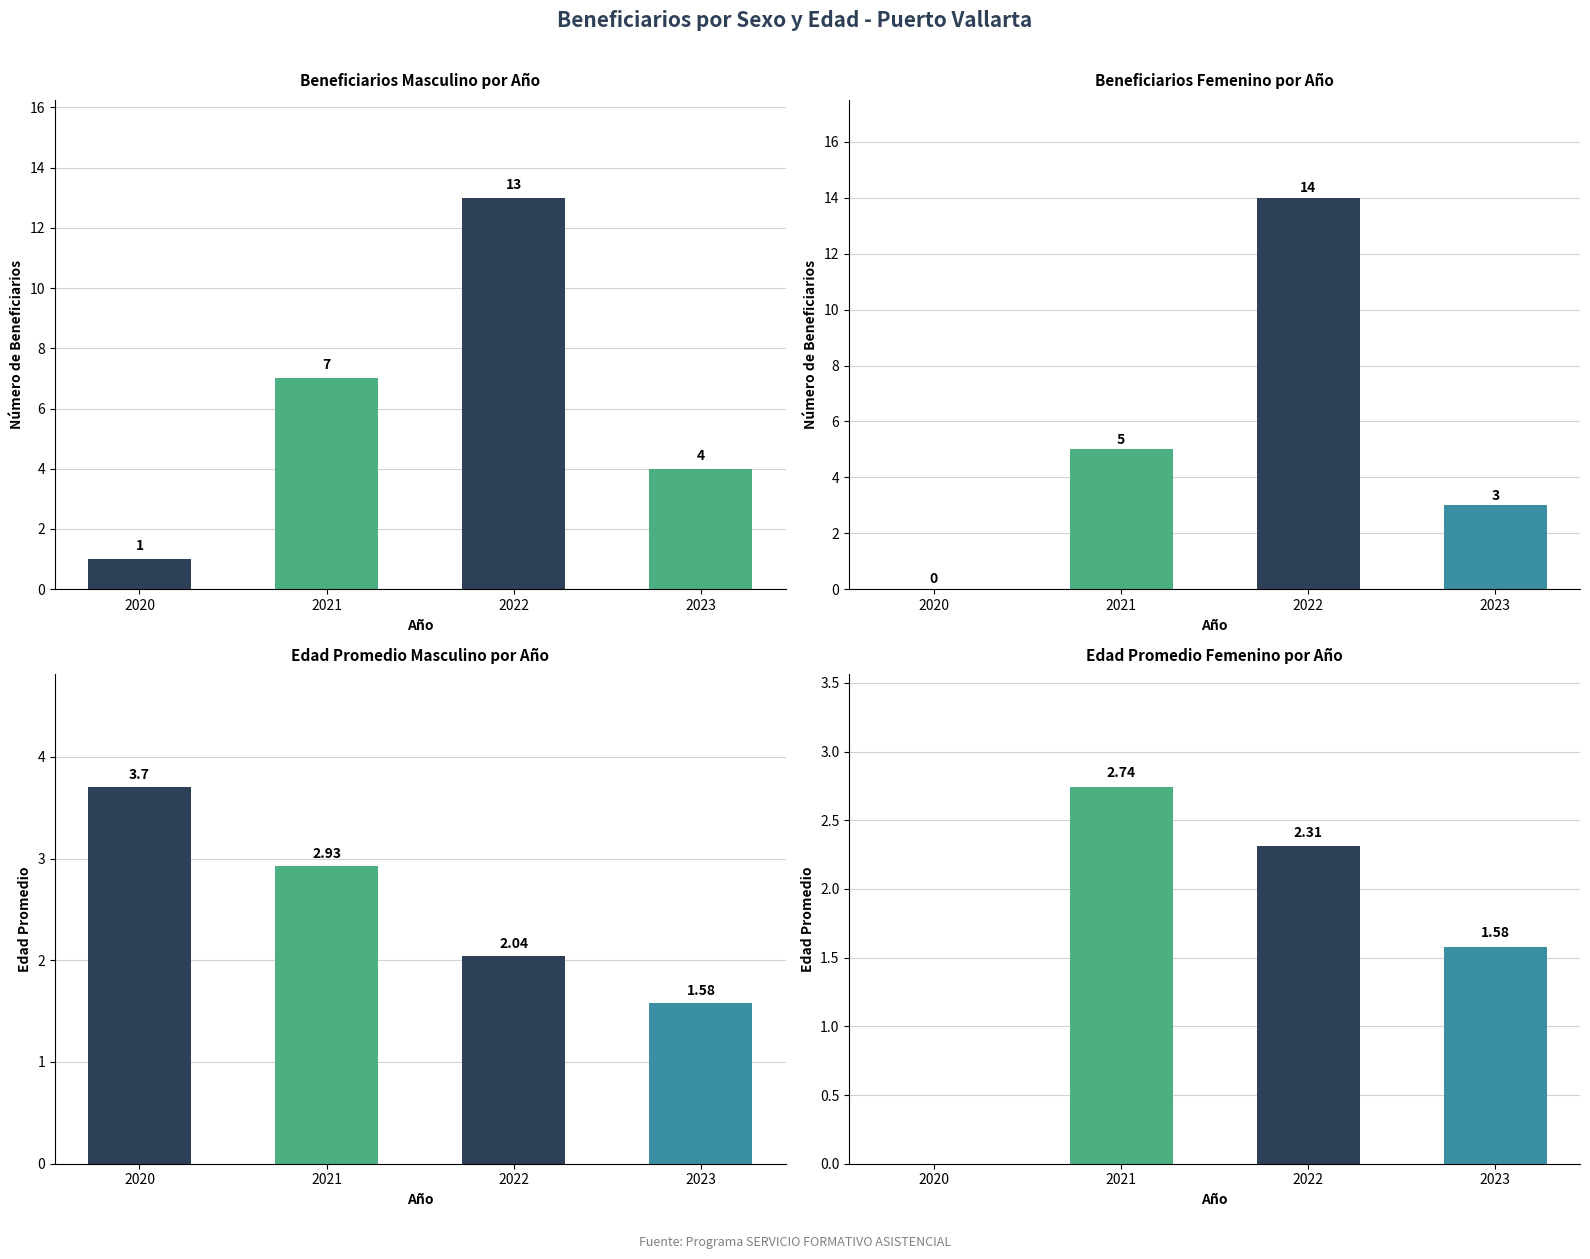

What are all the series names shown in the legend?

Masculino, Femenino, Edad Promedio Masculino, Edad Promedio Femenino